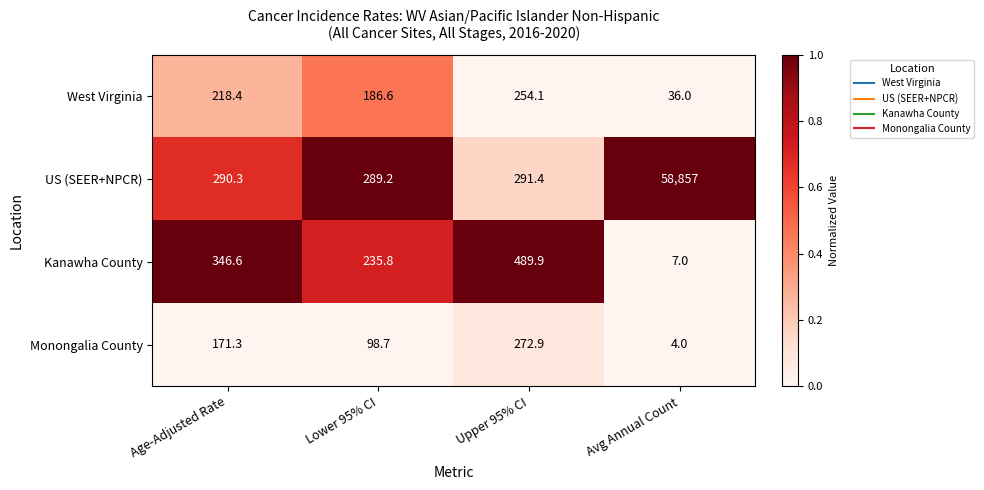

Which series has the widest spread of values?

US (SEER+NPCR)